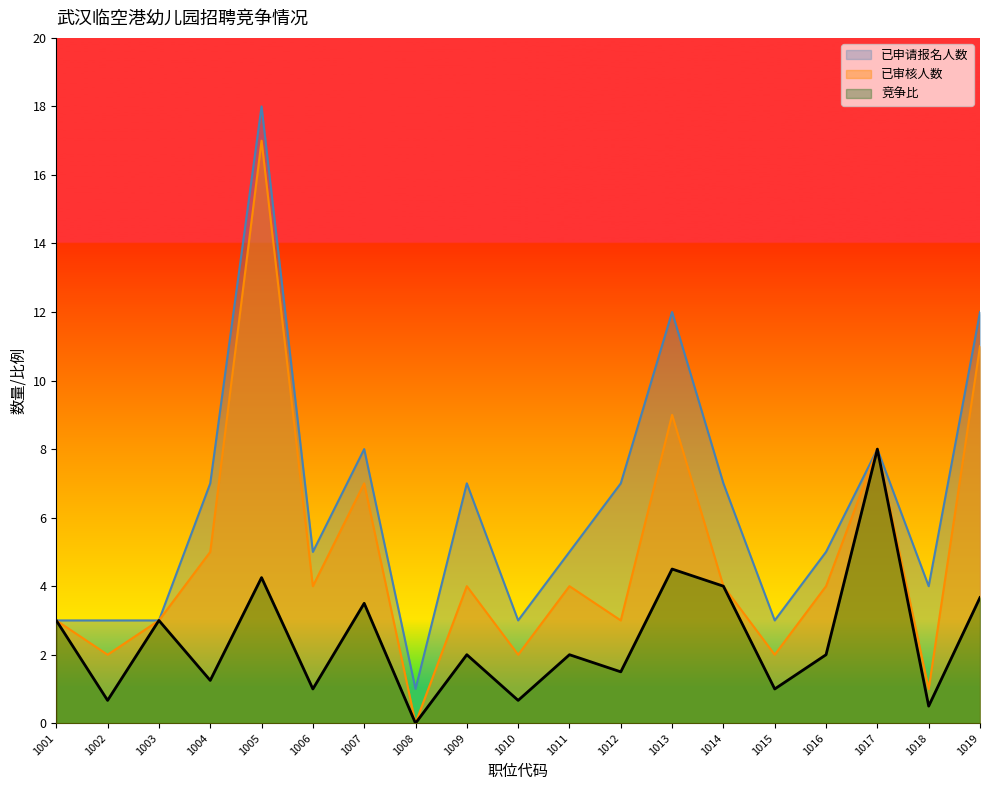

Which has a higher value, 1014 or 1018?

1014